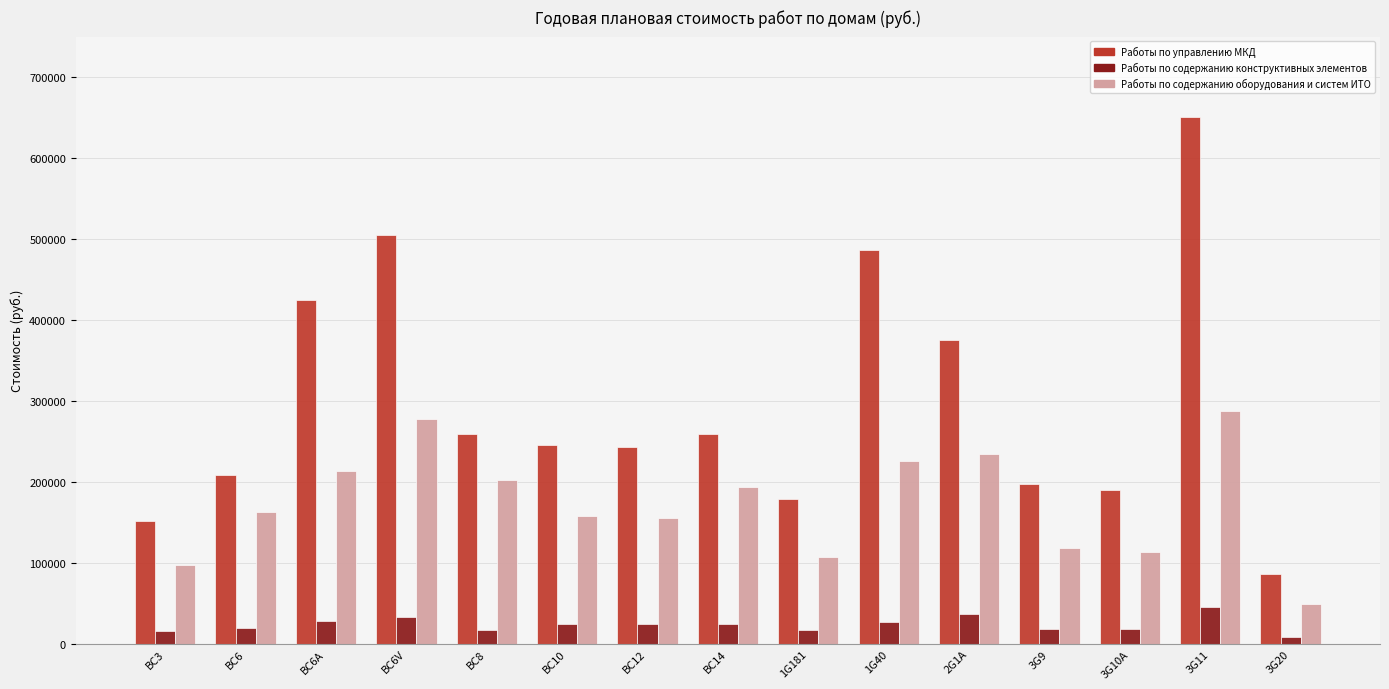

What is the difference between the maximum and minimum values in the Работы по содержанию оборудования и систем ИТО series?

238052.6